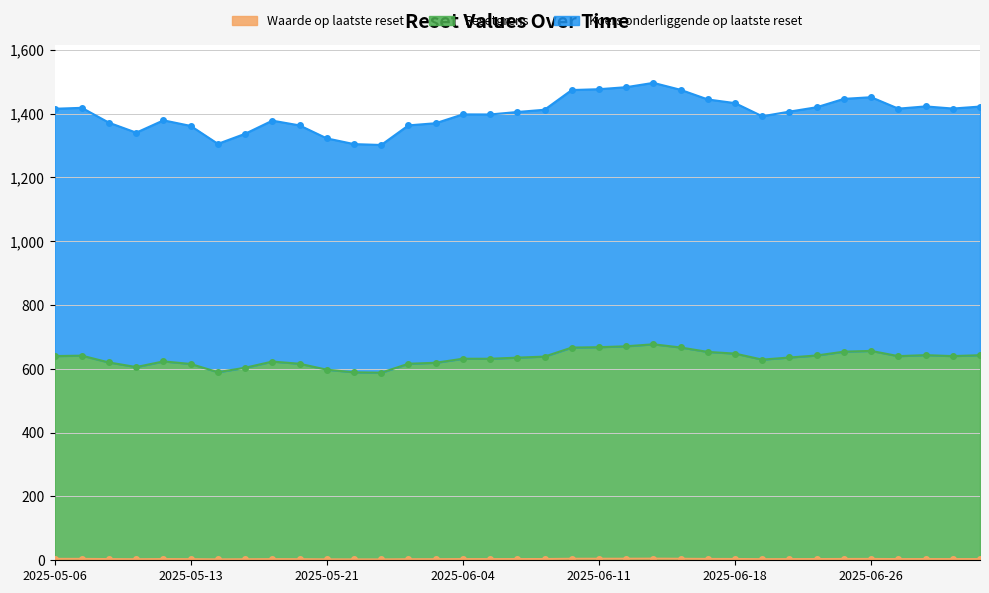

What are all the series names shown in the legend?

Waarde op laatste reset, Resetgrens, Koers onderliggende op laatste reset